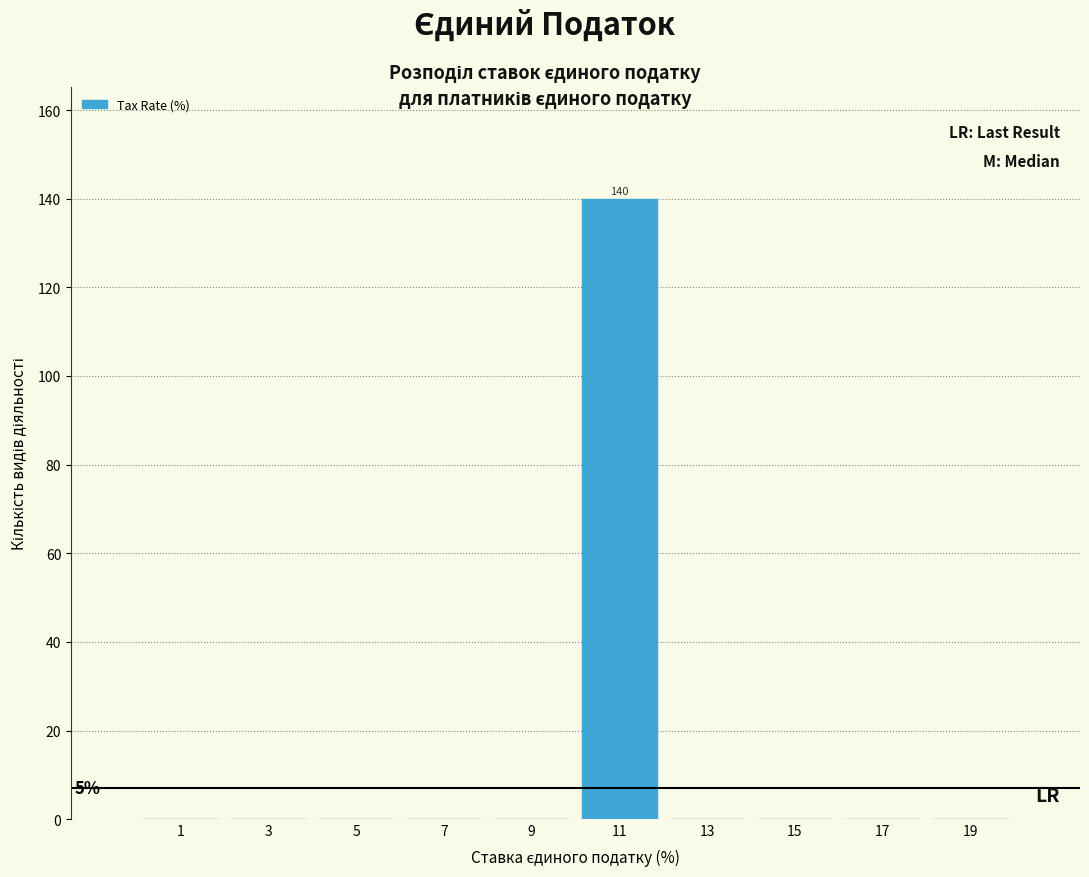

Over which range of the x-axis is the bar tallest?

10 to 12